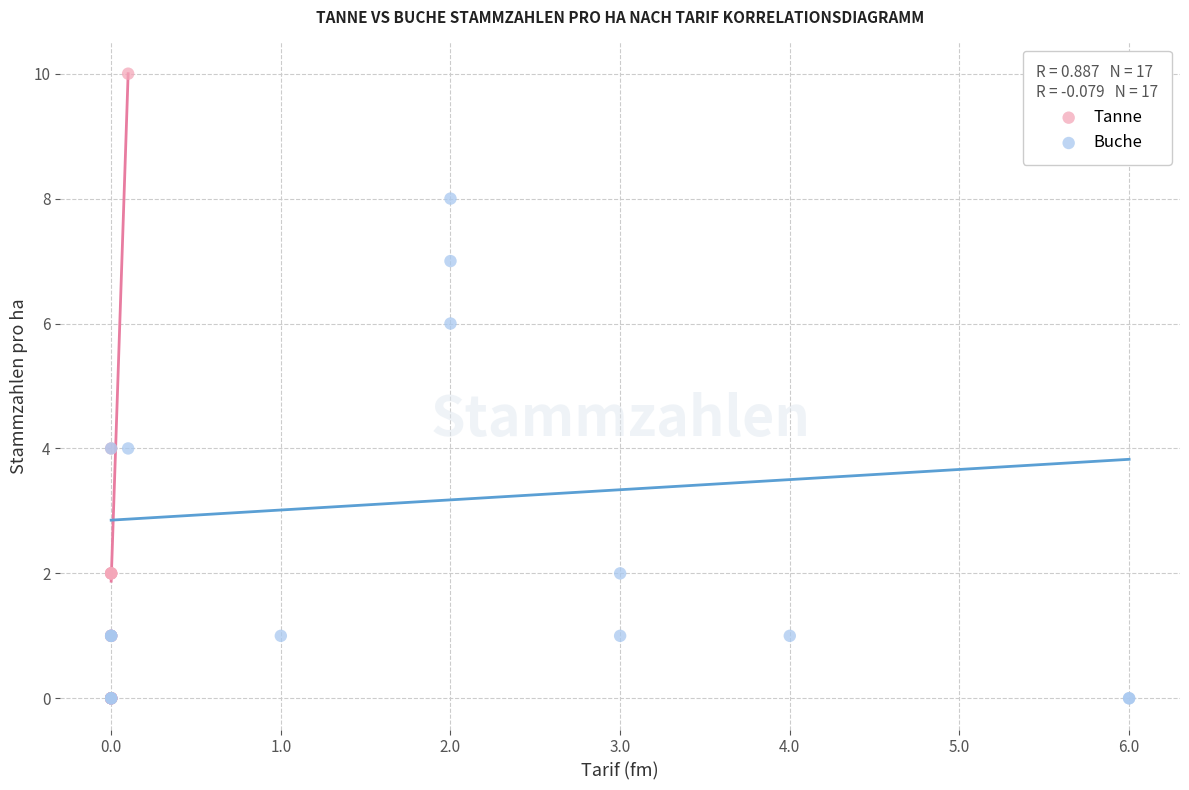

Which series reaches the maximum Y coordinate?

Tanne